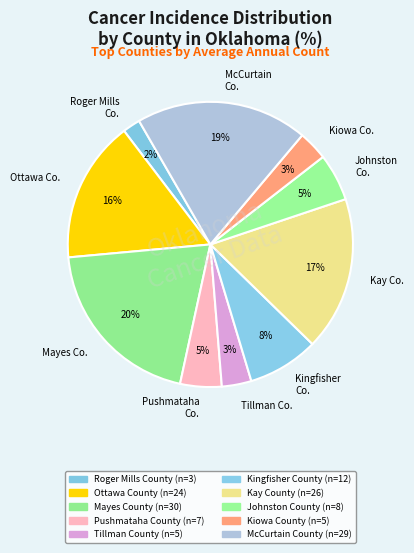

To the nearest percent, what is the average slice percentage?

10%